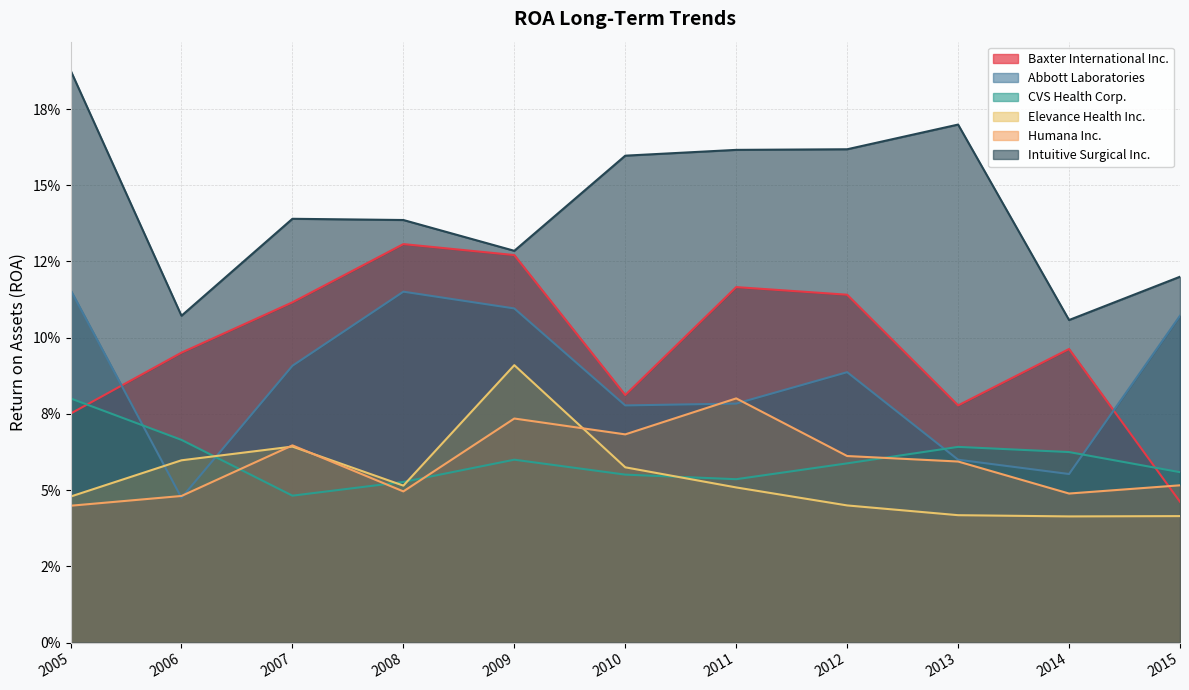

Which series has the largest total across all categories?

Intuitive Surgical Inc.